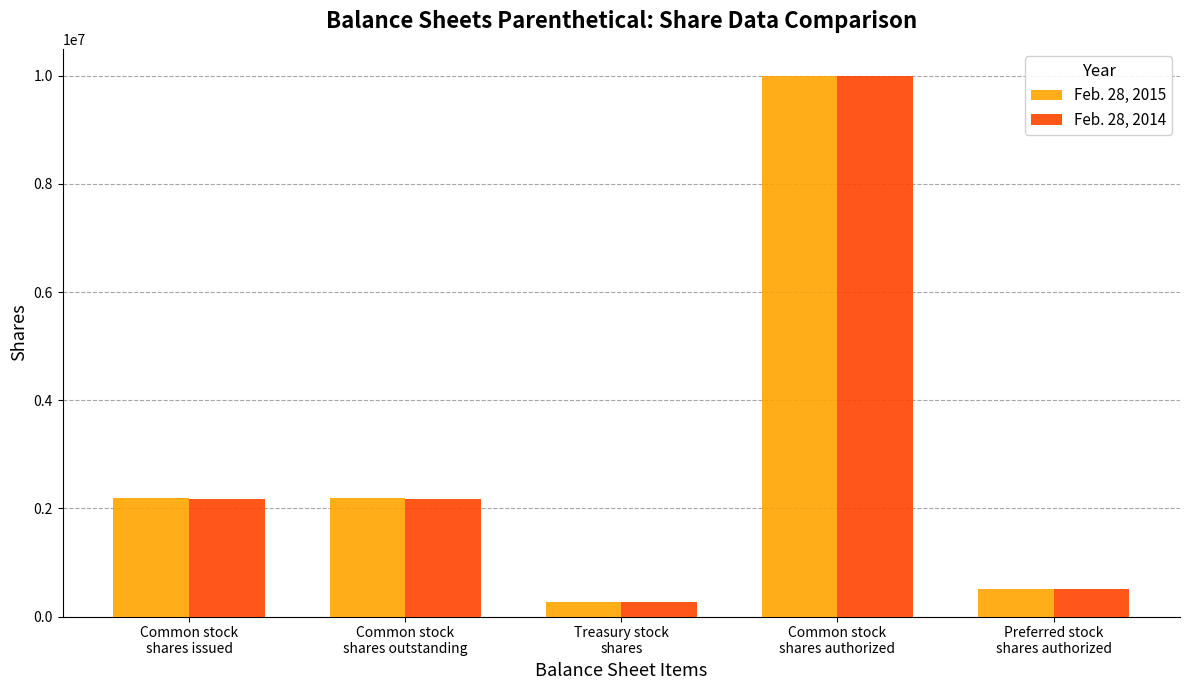

What is the sum of all Feb. 28, 2015 values?

15144894